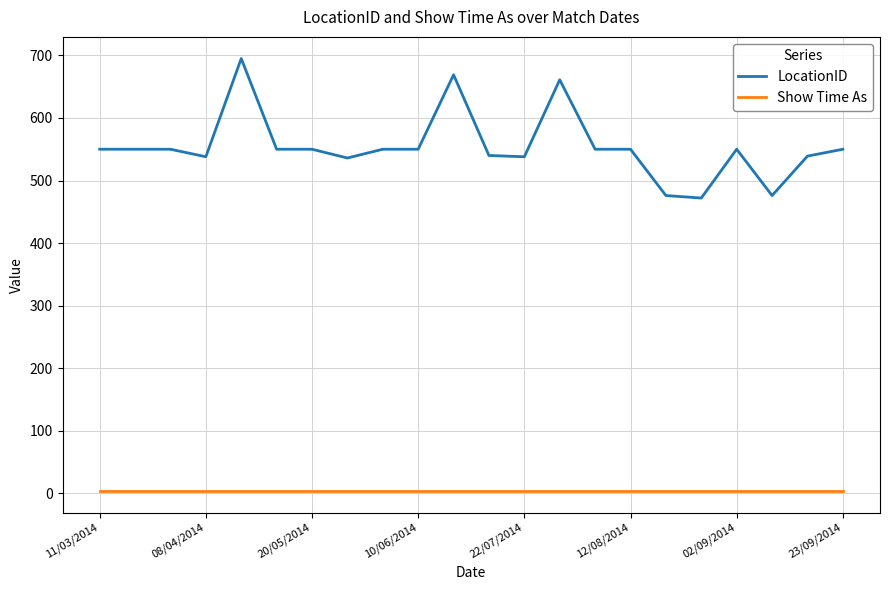

Is this an area chart (filled region under the line)?

No